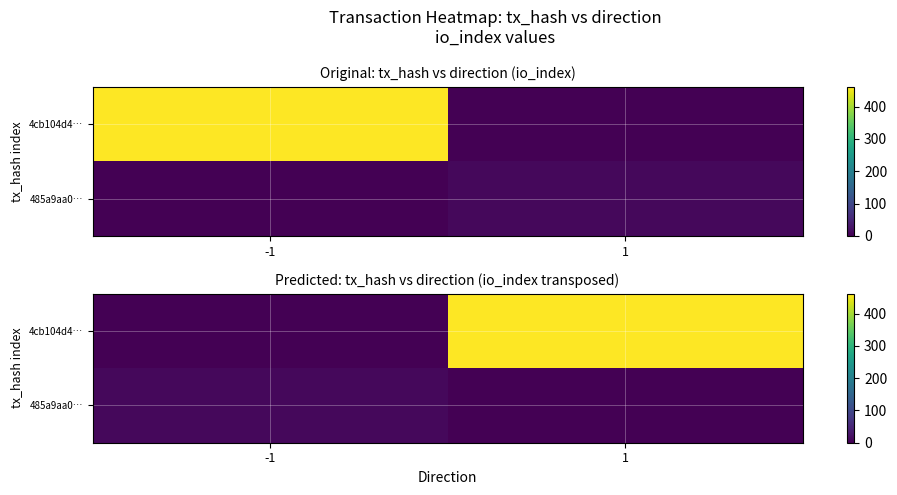

How many series are shown in this chart?

2